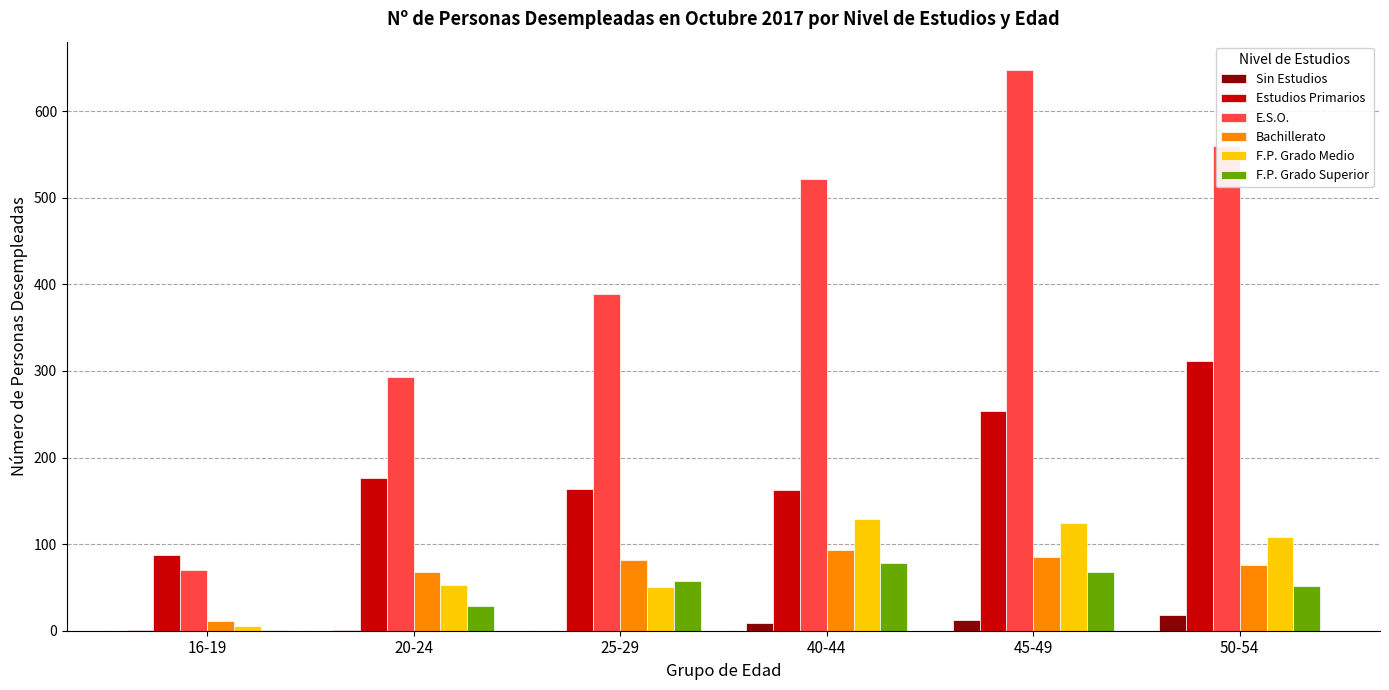

Between 16-19 and 45-49, which series saw the biggest shift?

E.S.O.